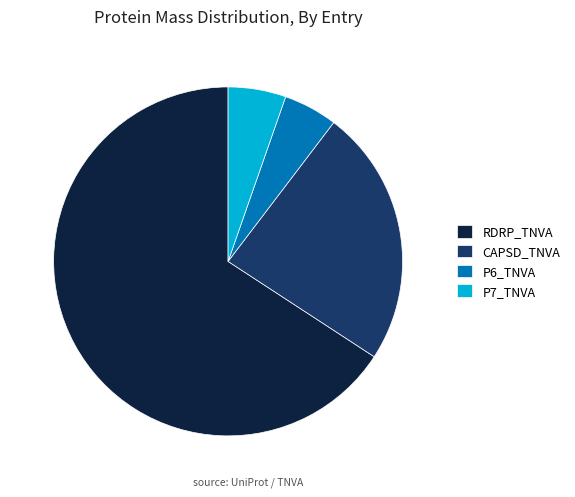

How many slices are in this pie chart?

4